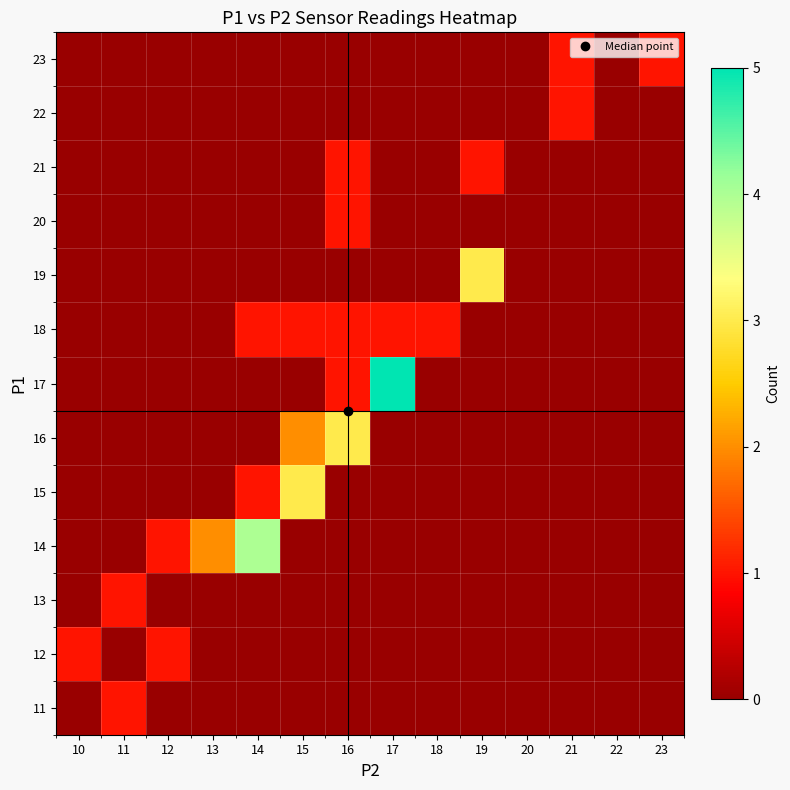

How many data points does each series have?

14